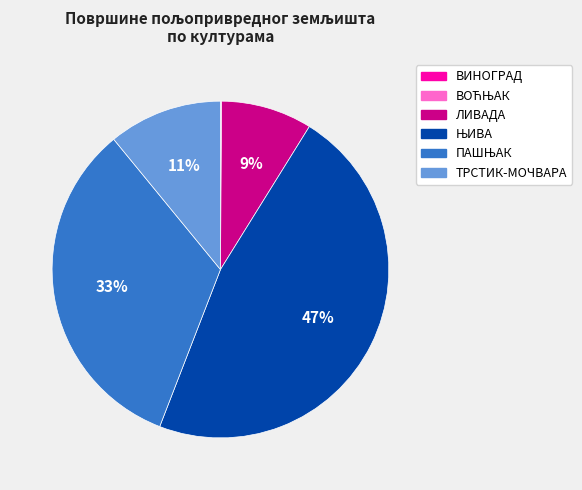

The ТРСТИК-МОЧВАРА slice represents 22% of the pie. True or false?

False